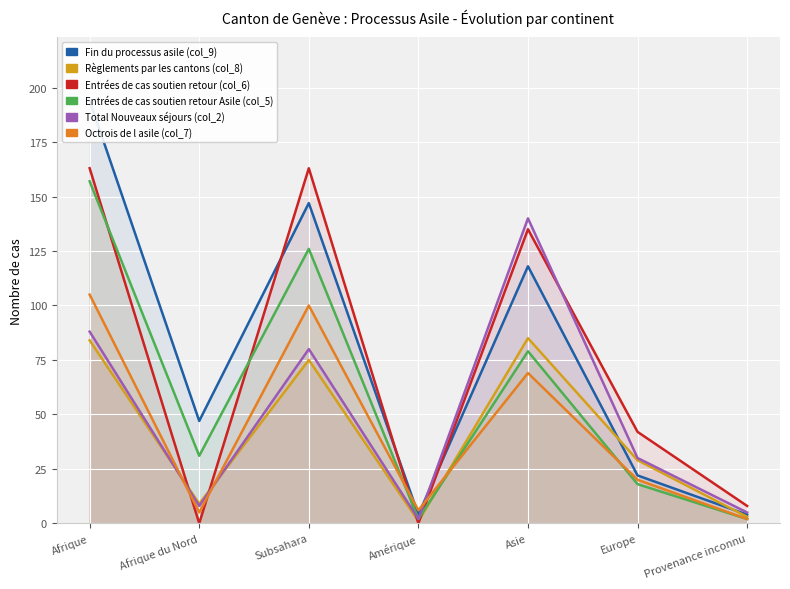

At how many categories does at least one series exceed 131?

3